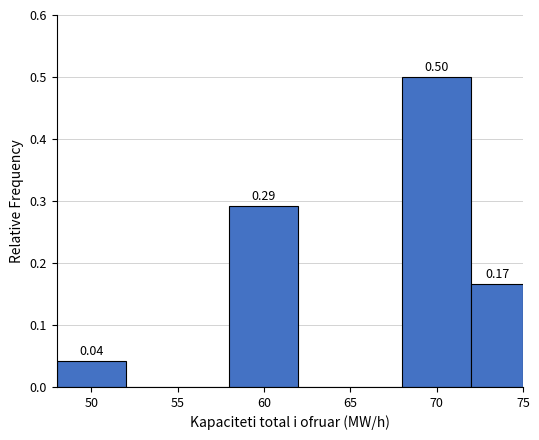

Over which range of the x-axis is the bar tallest?

68 to 72